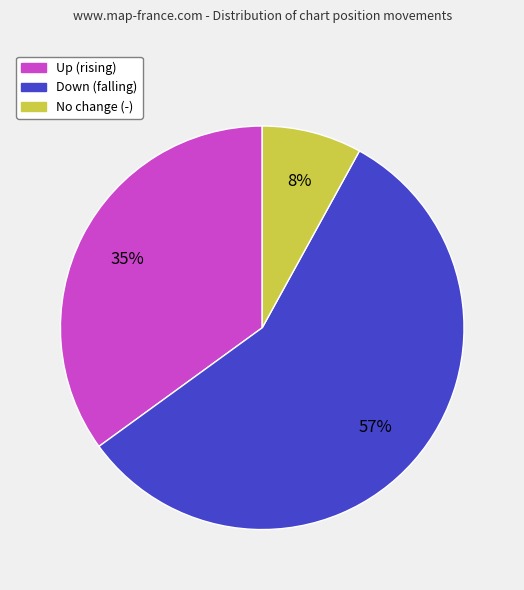

Does any single category account for the majority?

Yes